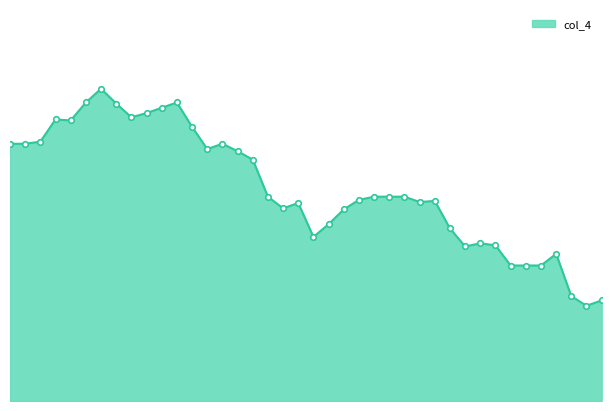

Which label corresponds to the smallest value in the chart?

2002/07/22